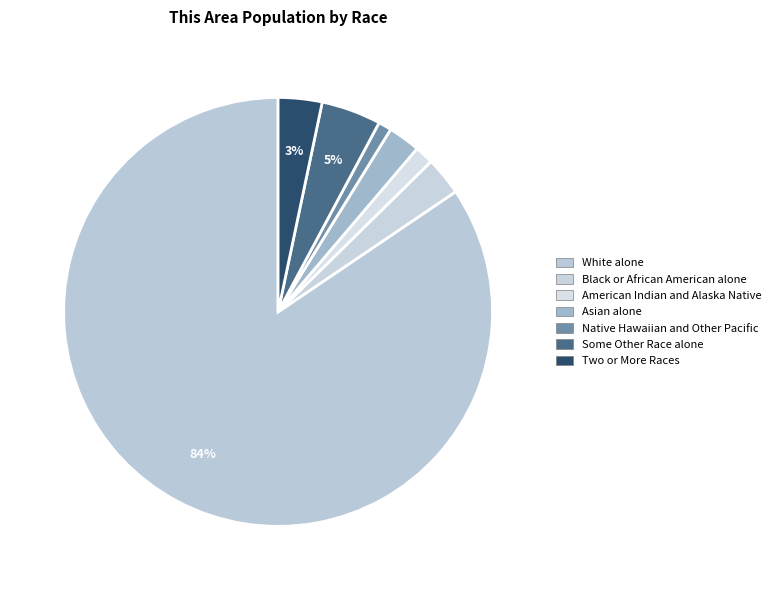

Is there any slice that represents more than half of the pie?

Yes